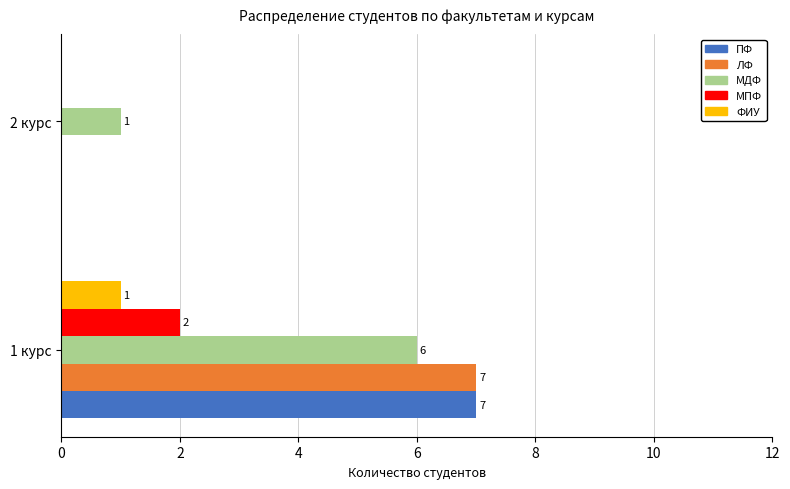

Which category has the highest value across all series?

1 курс